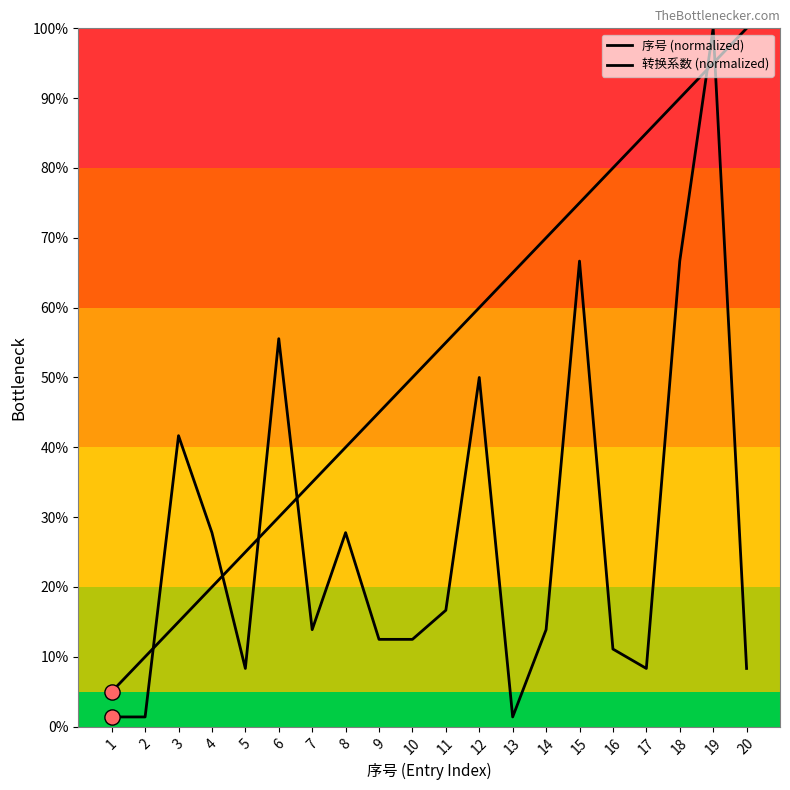

Which series has the largest total across all categories?

序号 (normalized)